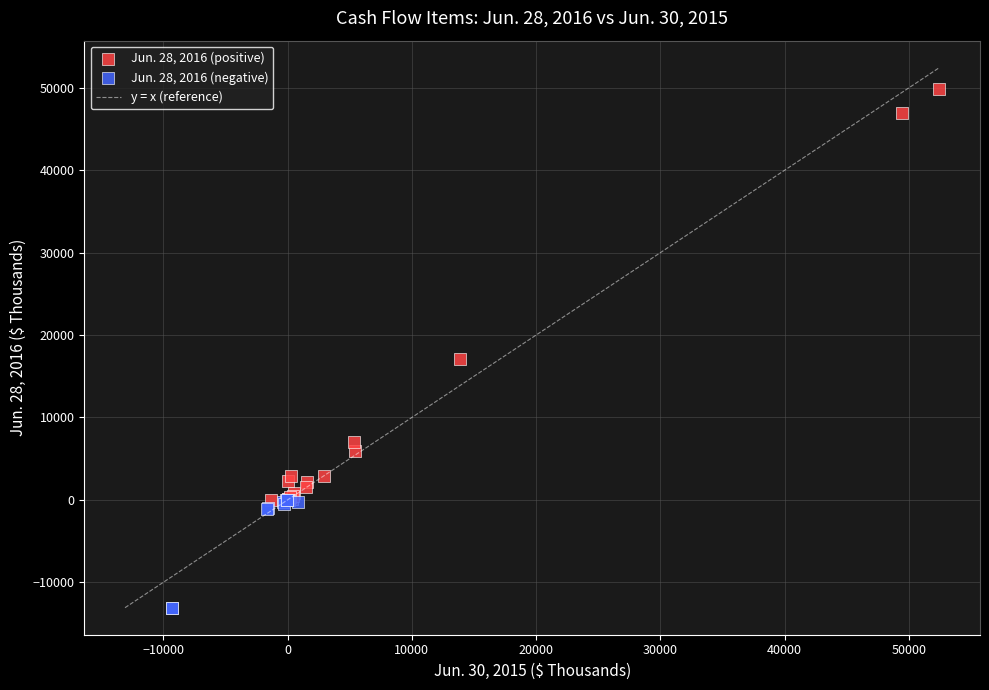

Which series has the largest Y range (max minus min)?

Jun. 28, 2016 (positive)